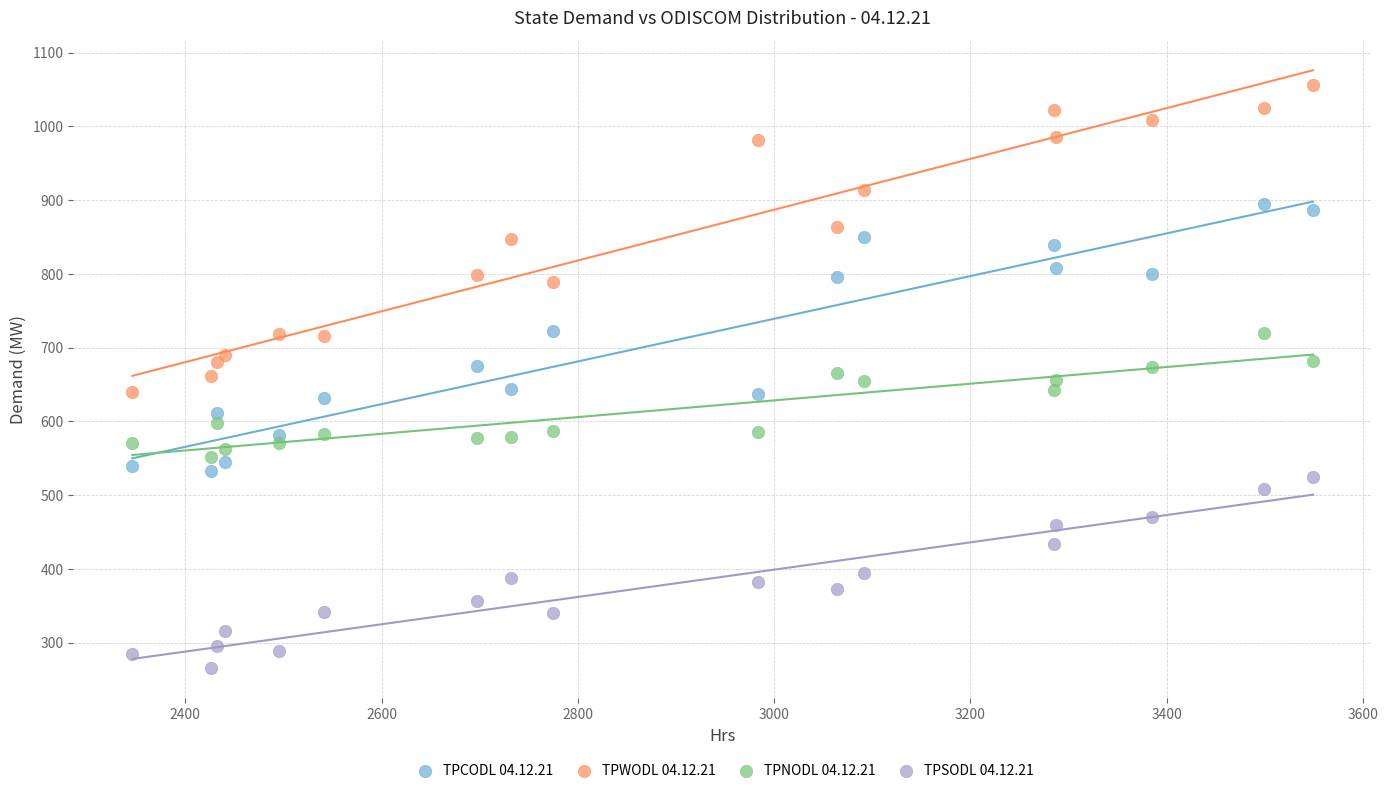

What are all the series names shown in the legend?

TPCODL 04.12.21, TPWODL 04.12.21, TPNODL 04.12.21, TPSODL 04.12.21